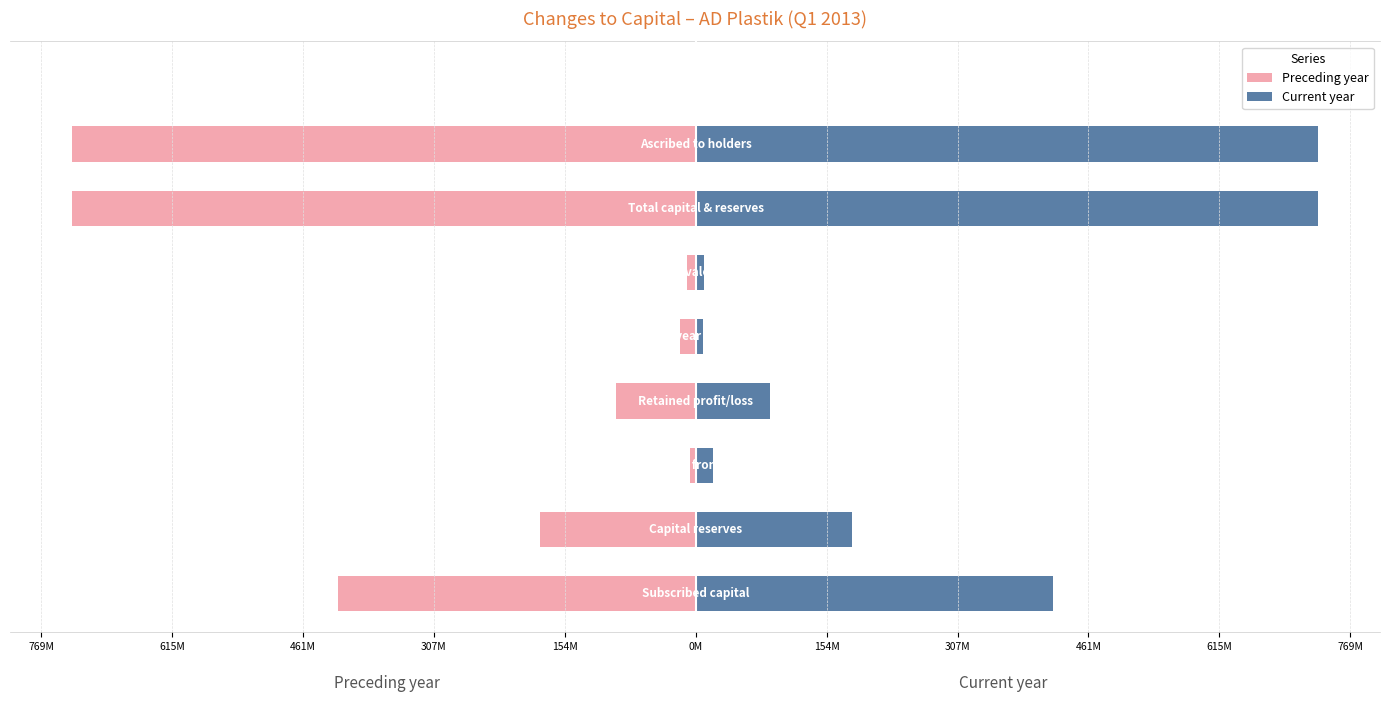

List the series in order of their peak value, highest first.

Current year, Preceding year